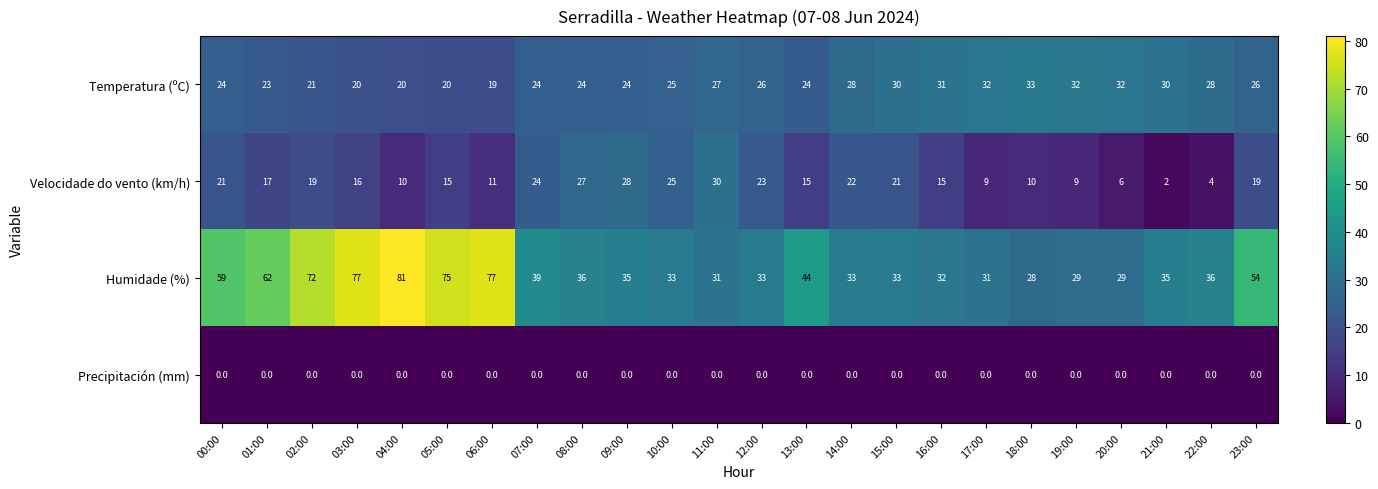

True or false: Velocidade do vento (km/h) has a value of 21 at 00:00.

True